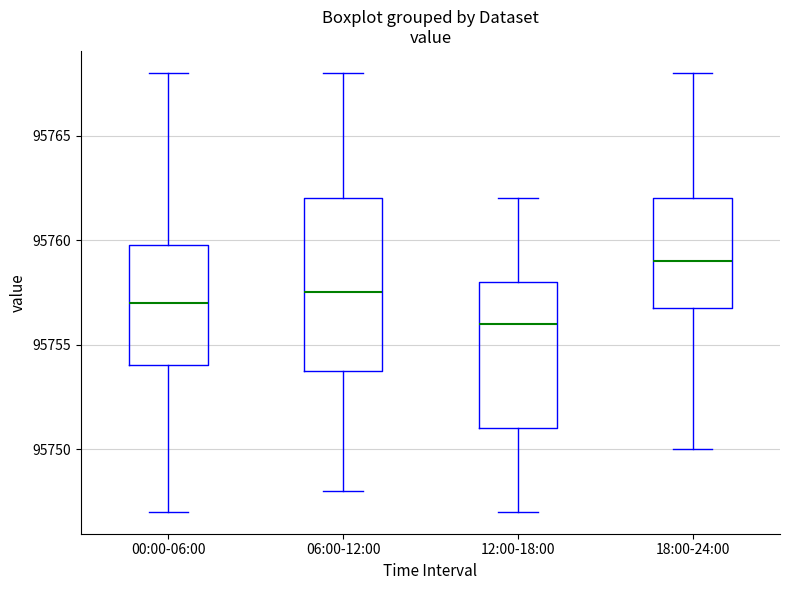

Reading left to right, transcribe this box plot: for each box, give where its median line is, the range the box spans, and where its two whiskers end, as read against the y-axis. The values are not printed on the chart, so give them approximately, as read against the axis.

00:00-06:00: median 95757.0, box 95754.0 to 95760.0, whiskers 95747.0 to 95768.0
06:00-12:00: median 95757.5, box 95754.0 to 95762.0, whiskers 95748.0 to 95768.0
12:00-18:00: median 95756.0, box 95751.0 to 95758.0, whiskers 95747.0 to 95762.0
18:00-24:00: median 95759.0, box 95757.0 to 95762.0, whiskers 95750.0 to 95768.0